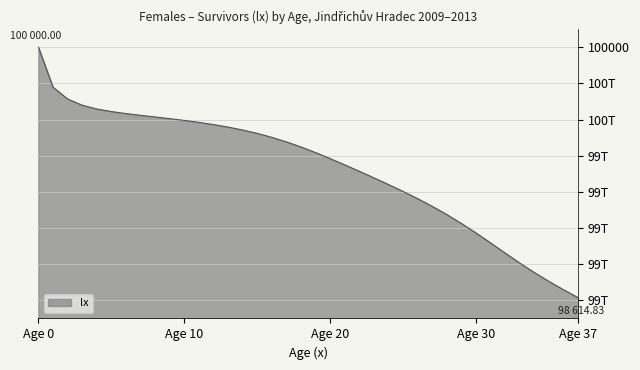

Is this an area chart (filled region under the line)?

Yes